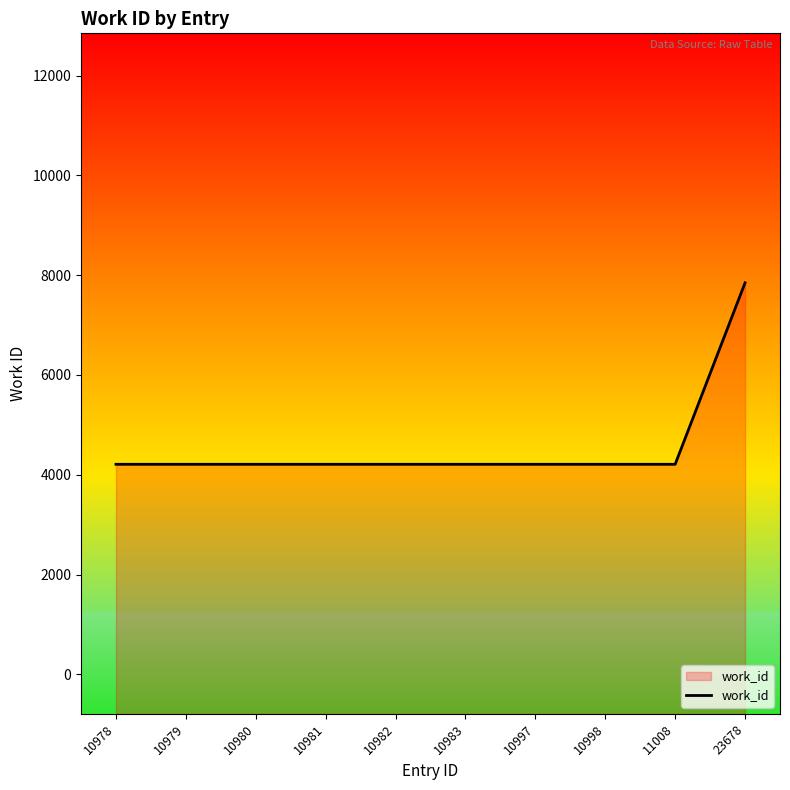

Reading left to right, transcribe all the data shown in this chart.

4209	4209	4209	4209	4209	4209	4209	4209	4209	7846